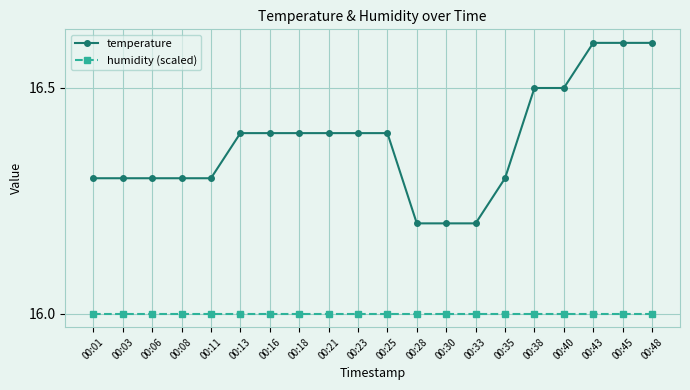

True or false: humidity (scaled) and temperature cross at least once.

False